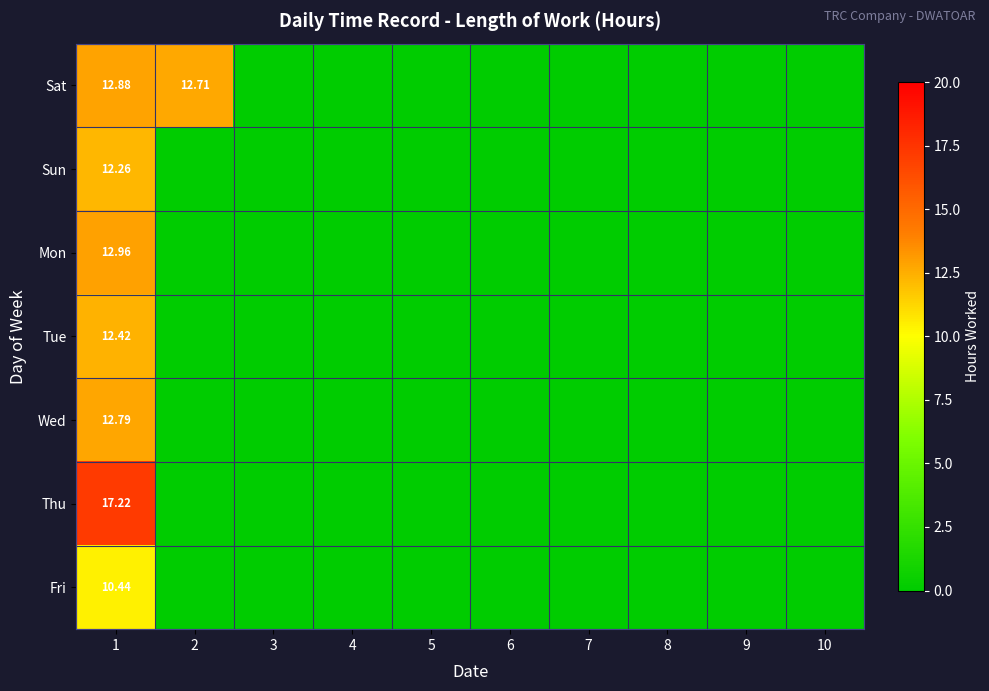

At which label is Tue closest to 6?

2